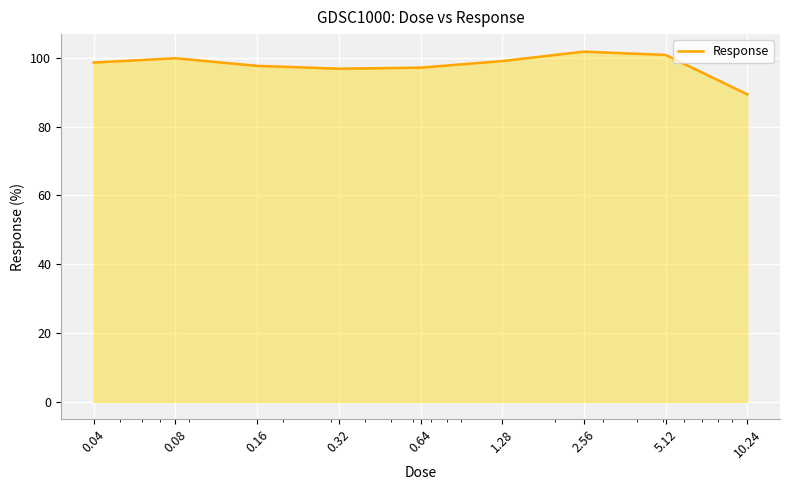

What is the difference between the maximum and minimum values?

12.4